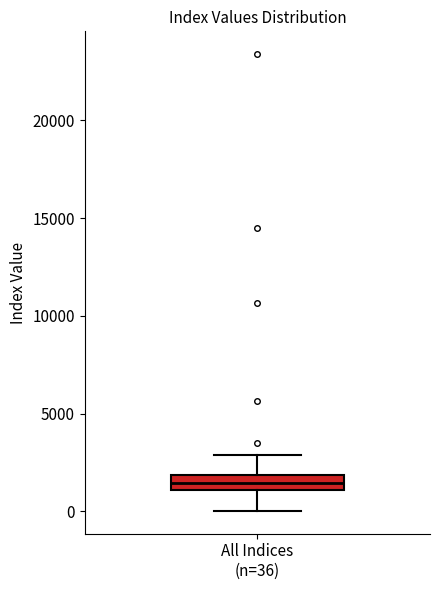

Where is the lower edge of the box for All Indices (n=36) on the y-axis? The values are not printed on the chart, so give them approximately, as read against the axis.

1000